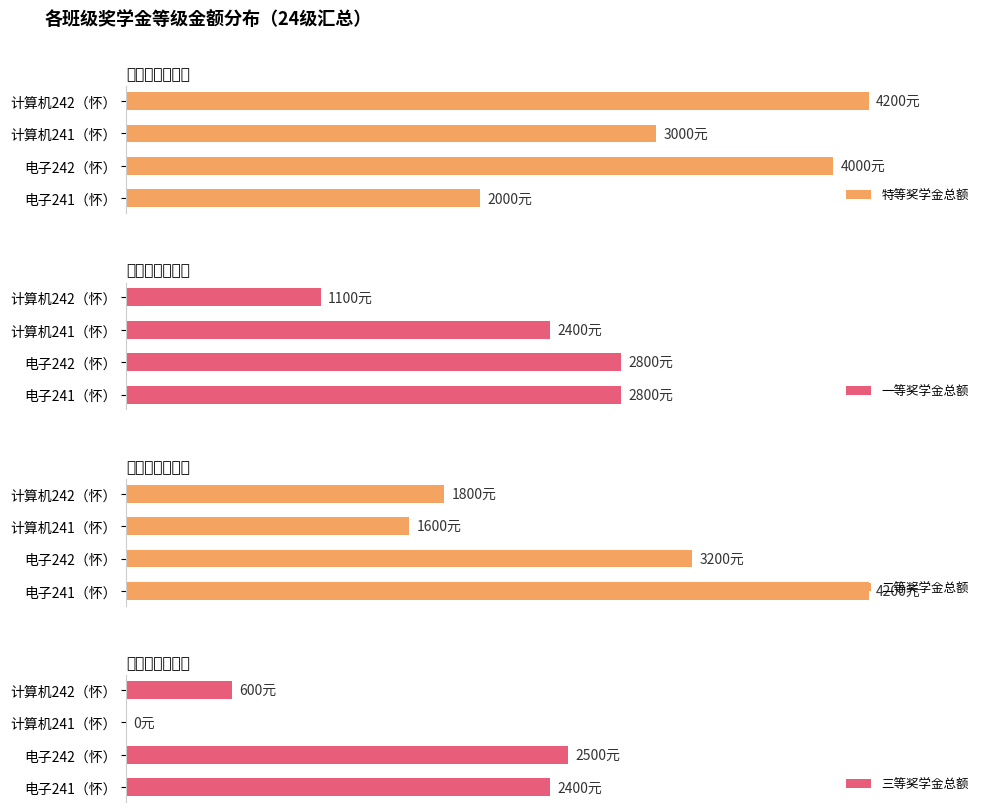

What is the sum of the 特等奖学金总额 values at 计算机241（怀） and 计算机242（怀）?

7200